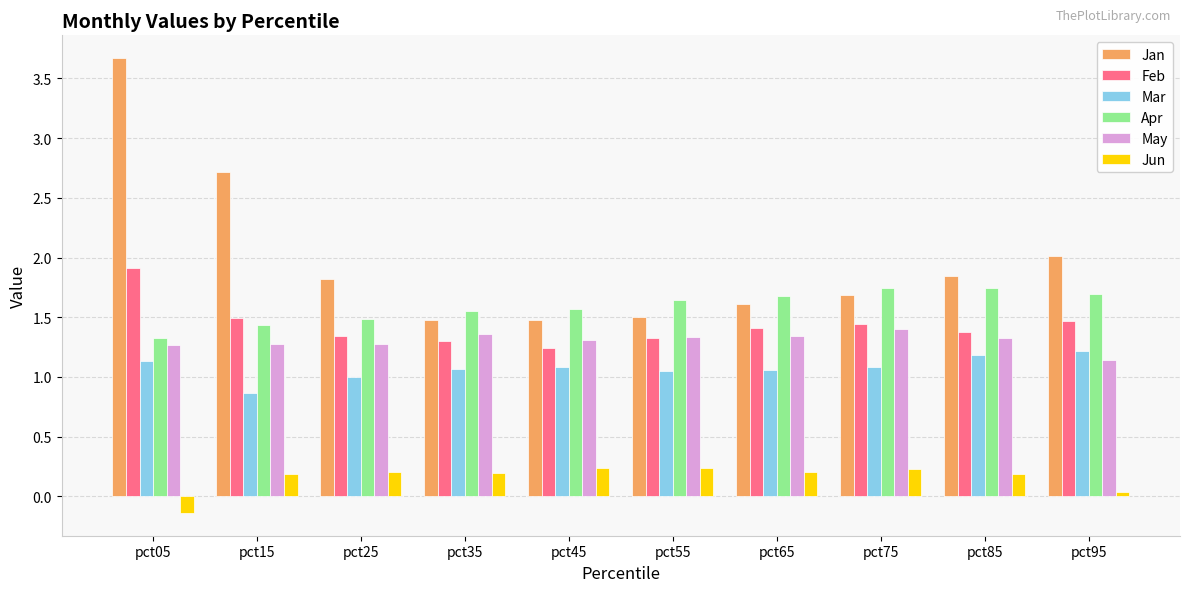

What is the average value of the Jan series?

2.0